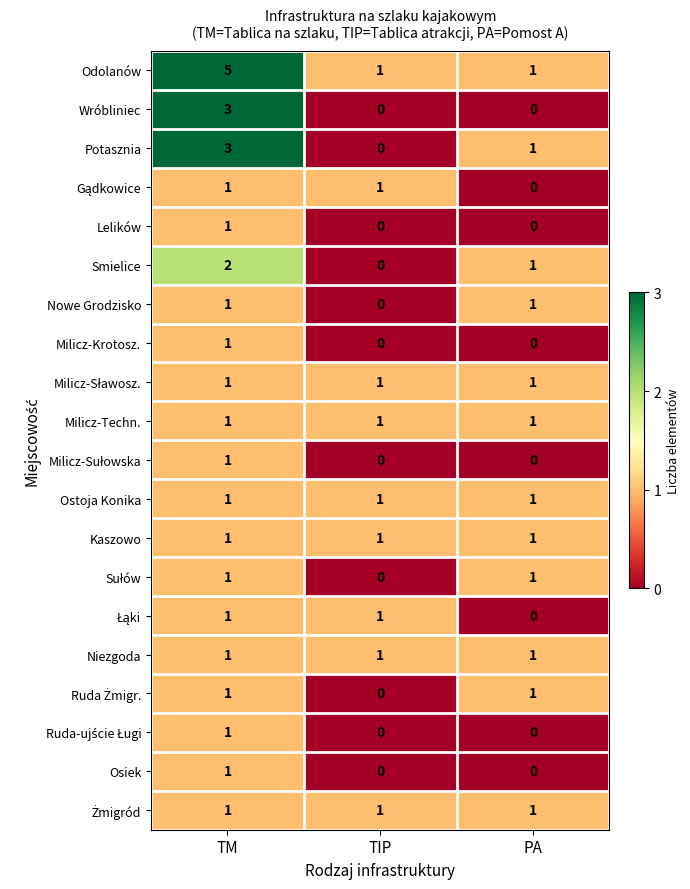

Which series has the largest range (max minus min)?

Odolanów